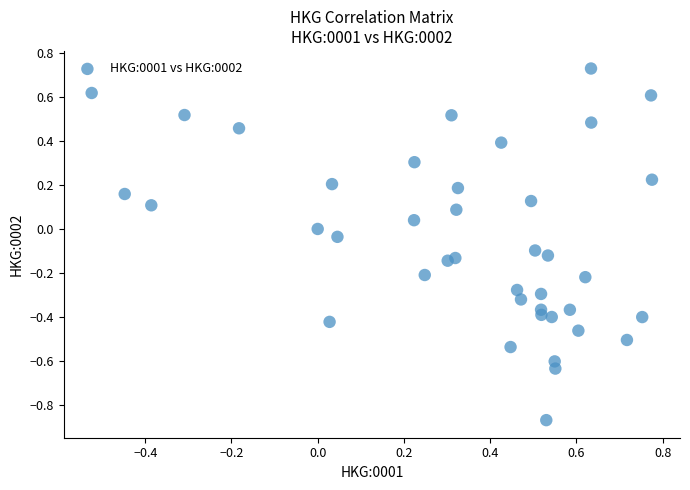

What is the range of X values (max minus min)?

1.3